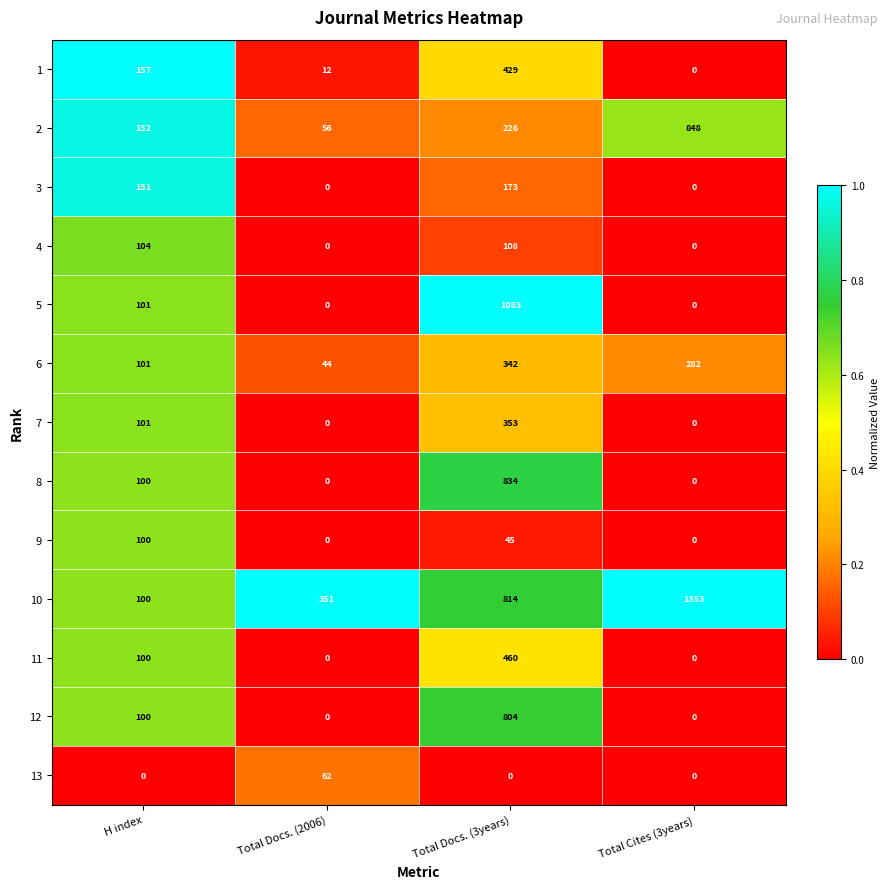

What is the sum of the 2 values at Total Cites (3years) and Total Docs. (3years)?

1074